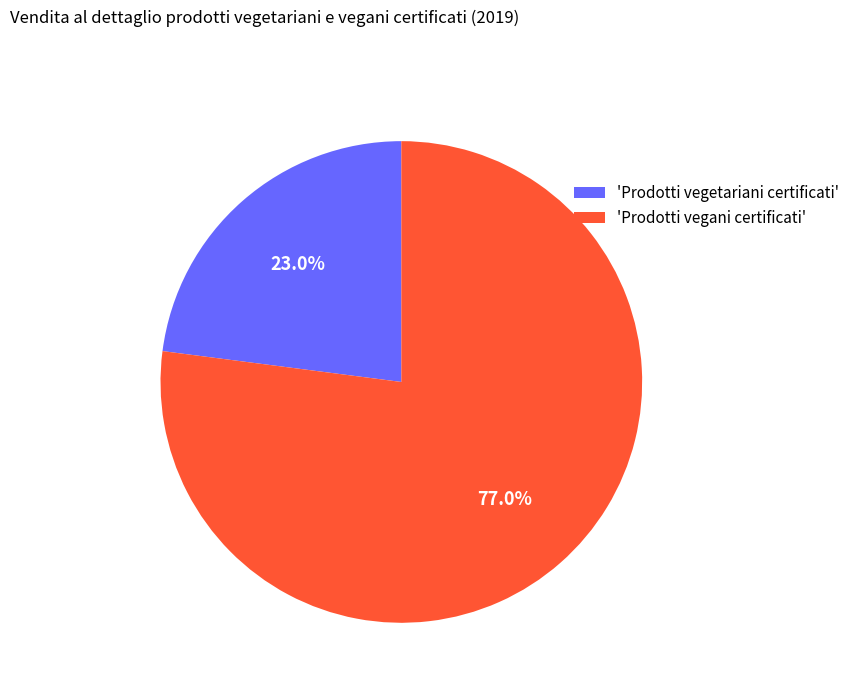

What percentage is NOT represented by 'Prodotti vegani certificati'?

23.0%